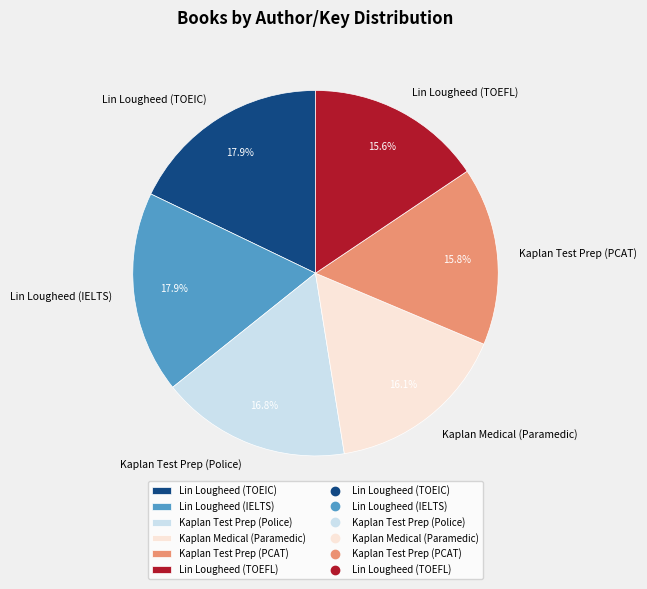

Is there any slice that represents more than half of the pie?

No